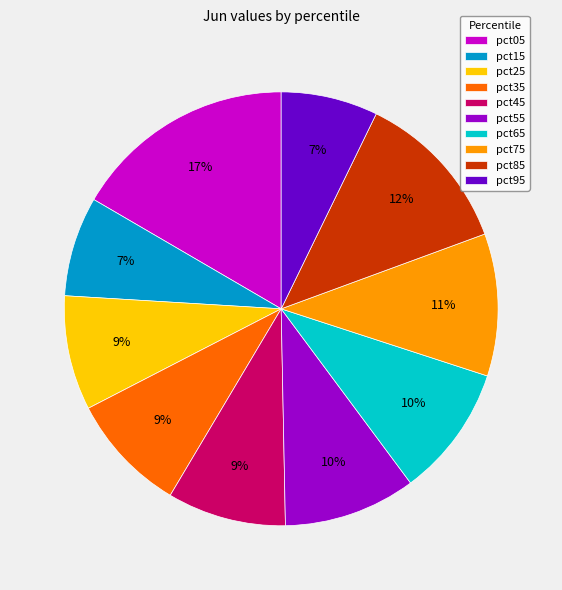

Is it true that pct35 is 9% of the pie?

True